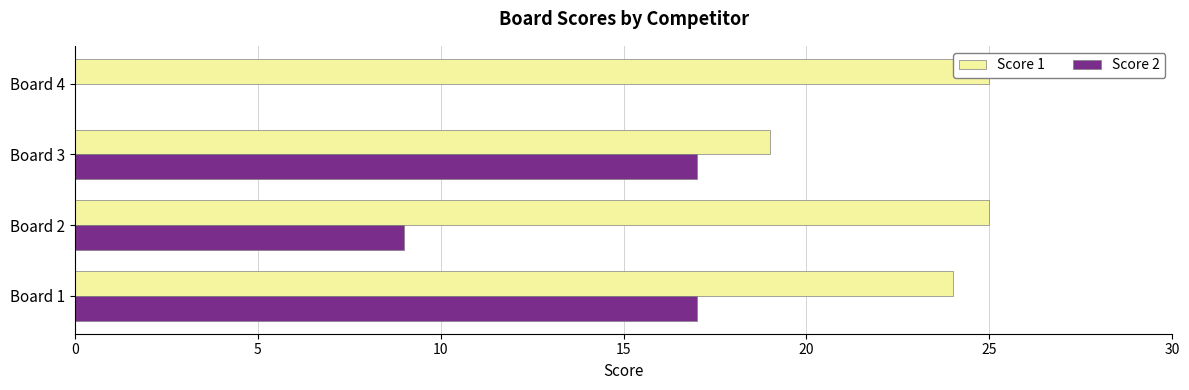

What is the value of the Score 1 bar at the 3rd from the left?

19